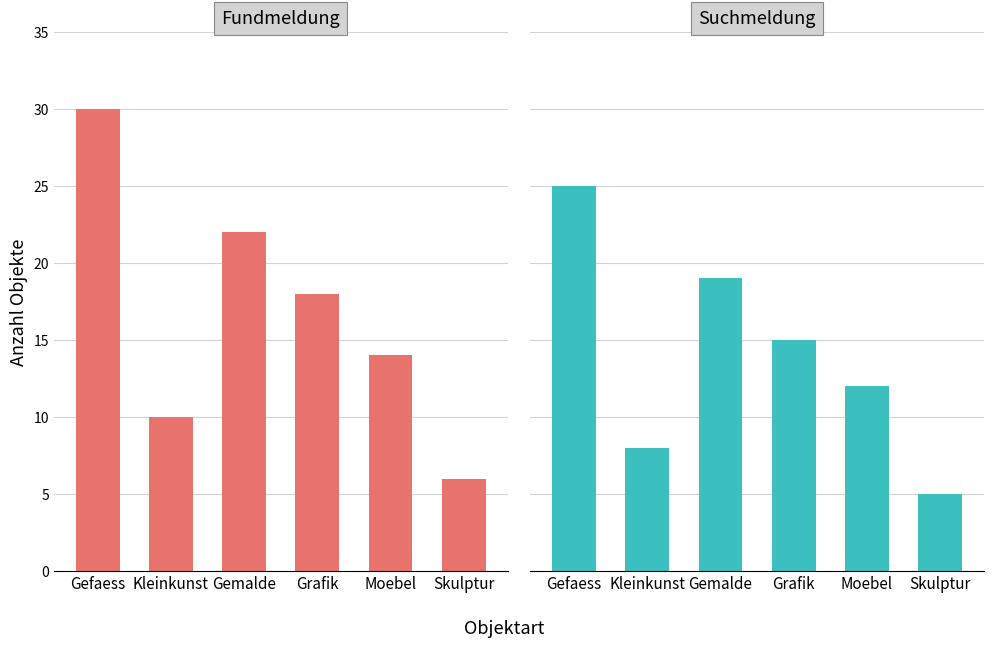

What is the approximate value of Suchmeldung at Grafik, to the nearest 5?

15